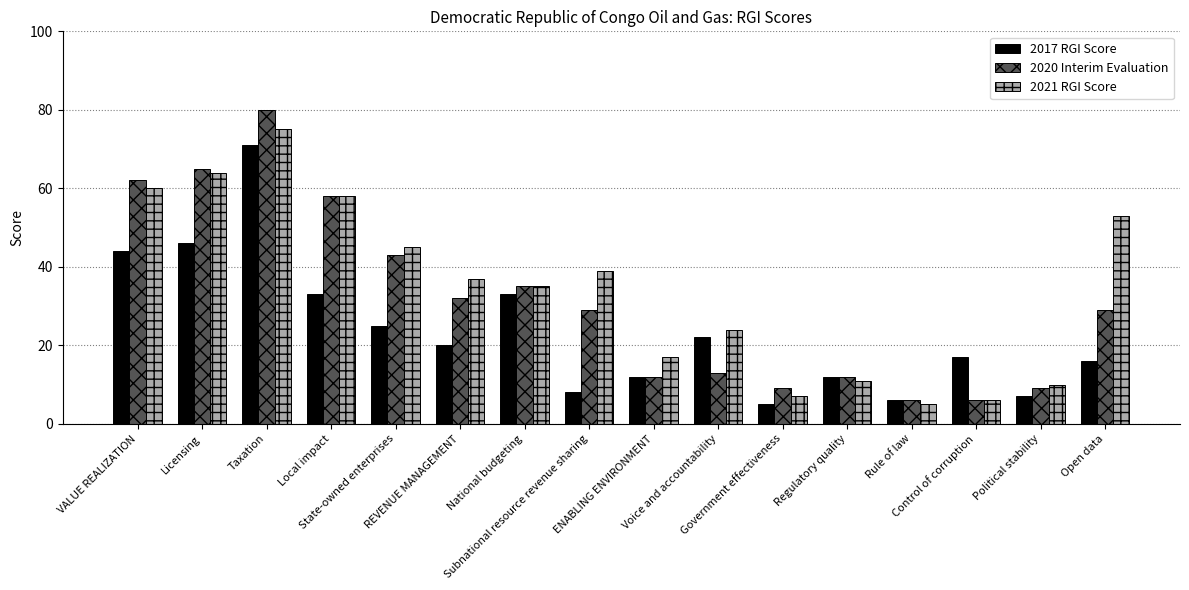

Is it true that 2020 Interim Evaluation equals 29 at Open data?

True